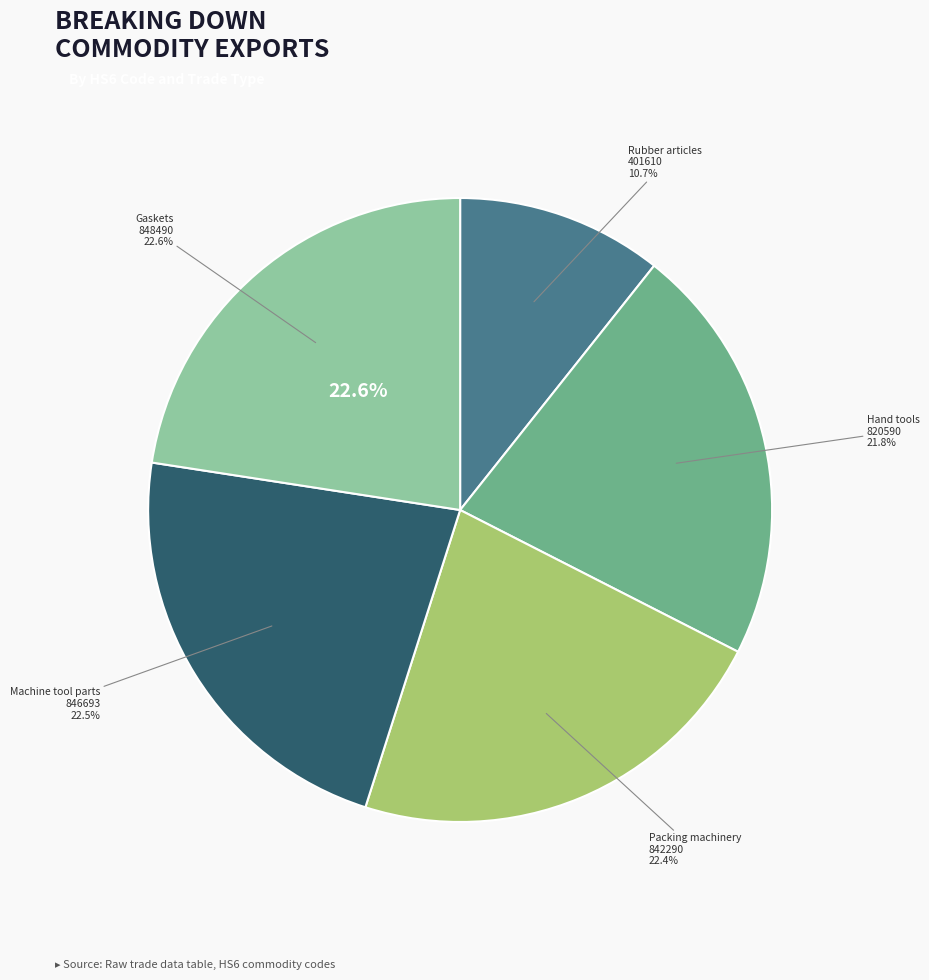

What percentage is NOT represented by June 2022 Export (Hand tools)?

78.2%